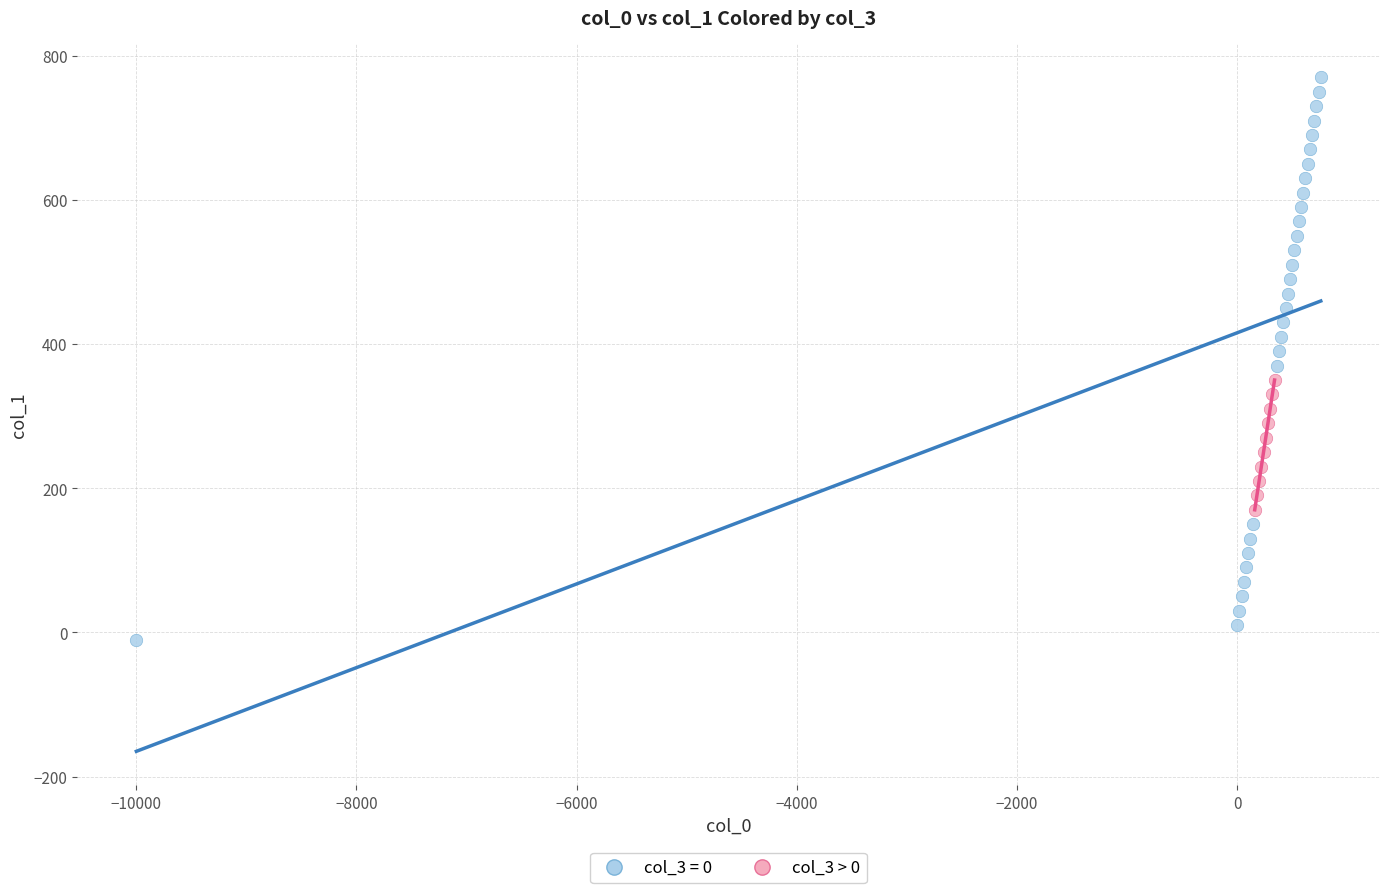

Which series contains the highest Y value?

col_3 = 0